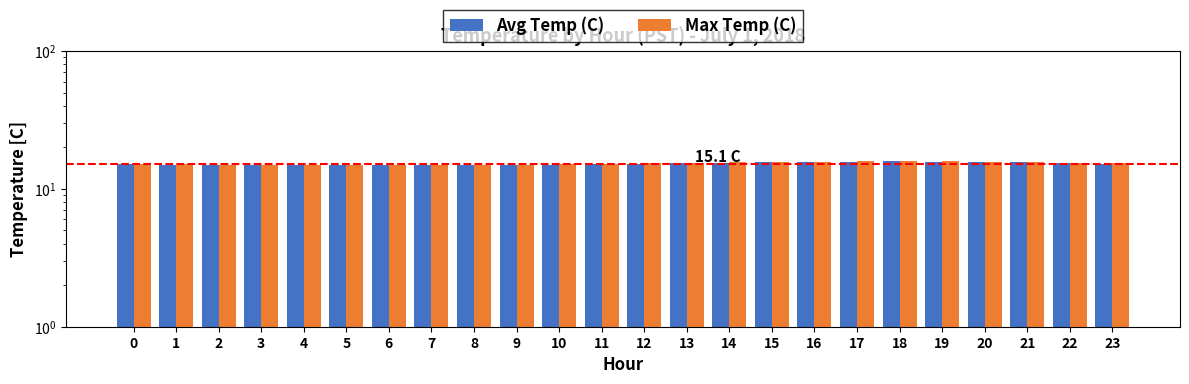

Reading left to right, list all the values displayed in this chart.

Avg Temp (C): 0=15.1	1=15.0	2=14.9	3=14.8	4=14.8	5=14.8	6=14.8	7=14.8	8=14.8	9=14.9	10=15.0	11=15.1	12=15.2	13=15.3	14=15.5	15=15.6	16=15.7	17=15.8	18=15.8	19=15.8	20=15.7	21=15.6	22=15.4	23=15.2
Max Temp (C): 0=15.2	1=15.1	2=15.0	3=14.9	4=14.9	5=14.8	6=14.8	7=14.9	8=14.9	9=15.0	10=15.1	11=15.2	12=15.3	13=15.4	14=15.6	15=15.7	16=15.8	17=15.9	18=15.9	19=15.9	20=15.8	21=15.7	22=15.5	23=15.3